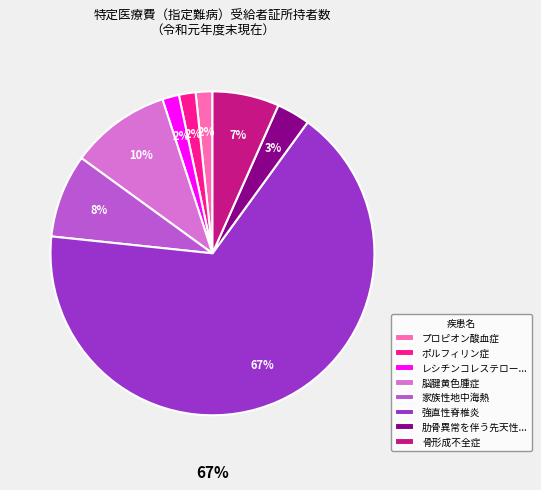

Approximately how many times larger is the value at 脳腱黄色腫症 compared to 骨形成不全症?

1.5